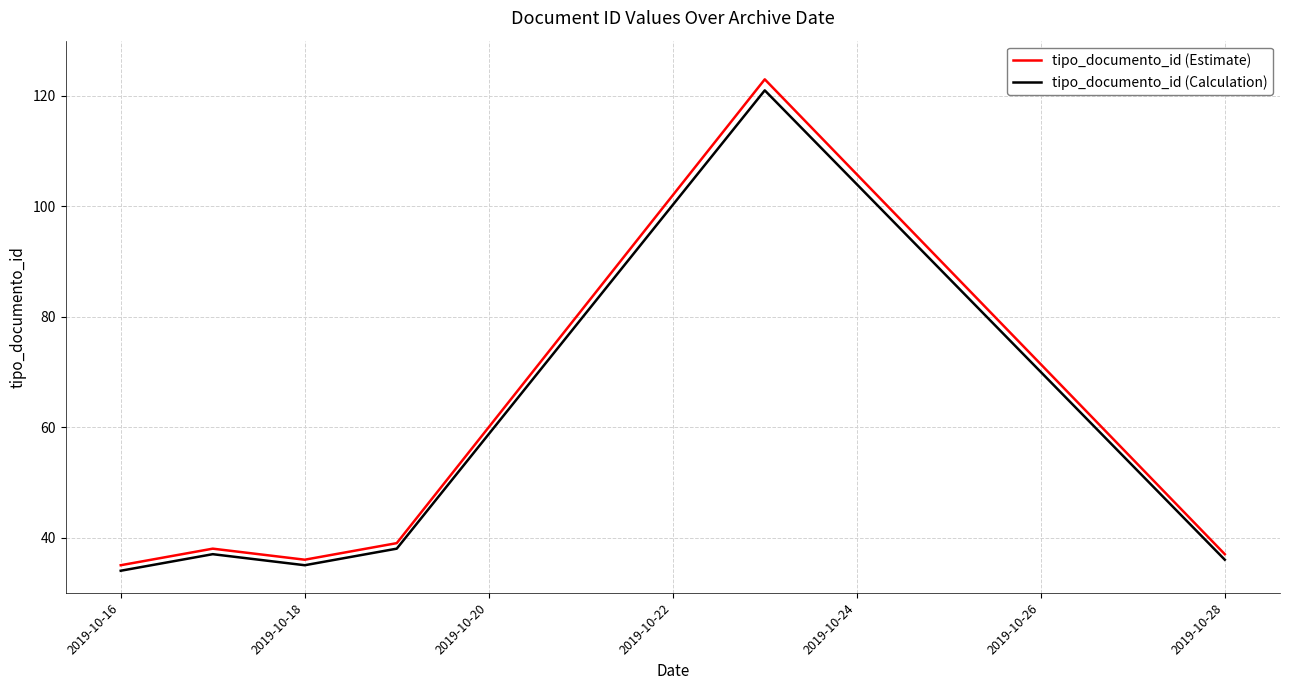

Which series has the widest spread of values?

tipo_documento_id (Estimate)